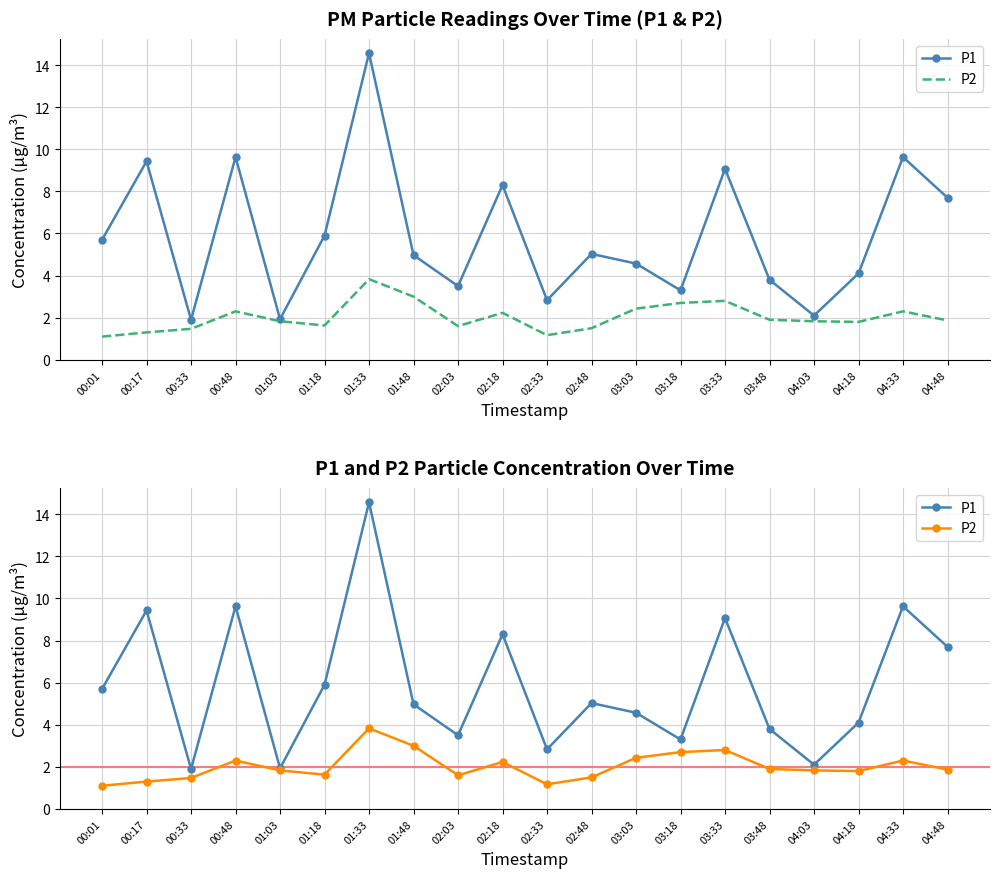

Reading left to right, transcribe all the data shown in this chart.

P1: 5.7	9.4	1.9	9.6	1.9	5.9	14.6	5.0	3.5	8.3	2.8	5.0	4.6	3.3	9.1	3.8	2.1	4.1	9.6	7.7
P2: 1.1	1.3	1.5	2.3	1.8	1.6	3.8	3.0	1.6	2.2	1.2	1.5	2.4	2.7	2.8	1.9	1.8	1.8	2.3	1.9